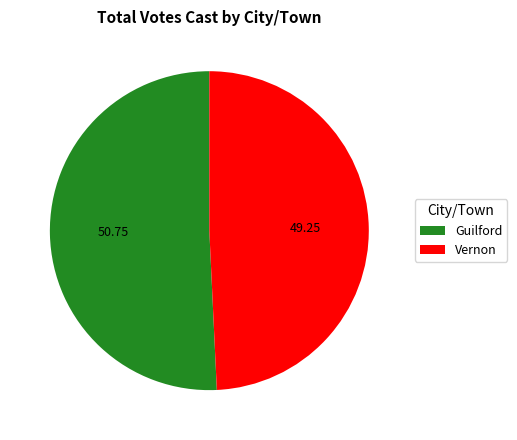

Which category has the biggest portion of the pie?

Guilford